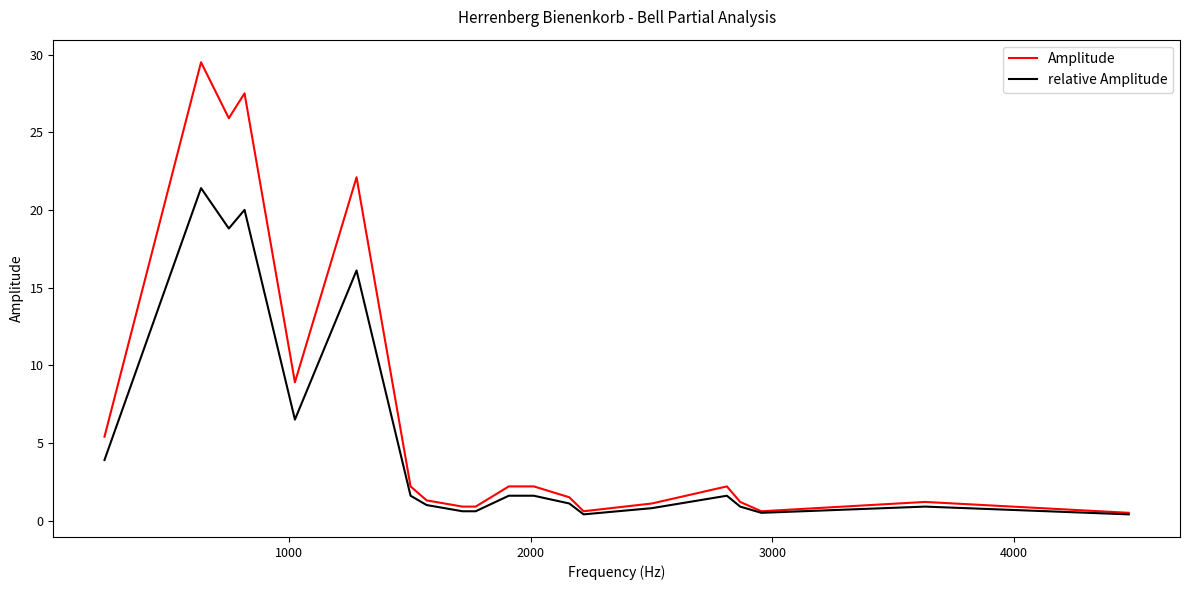

Rank the series by their maximum value, from lowest to highest.

relative Amplitude, Amplitude